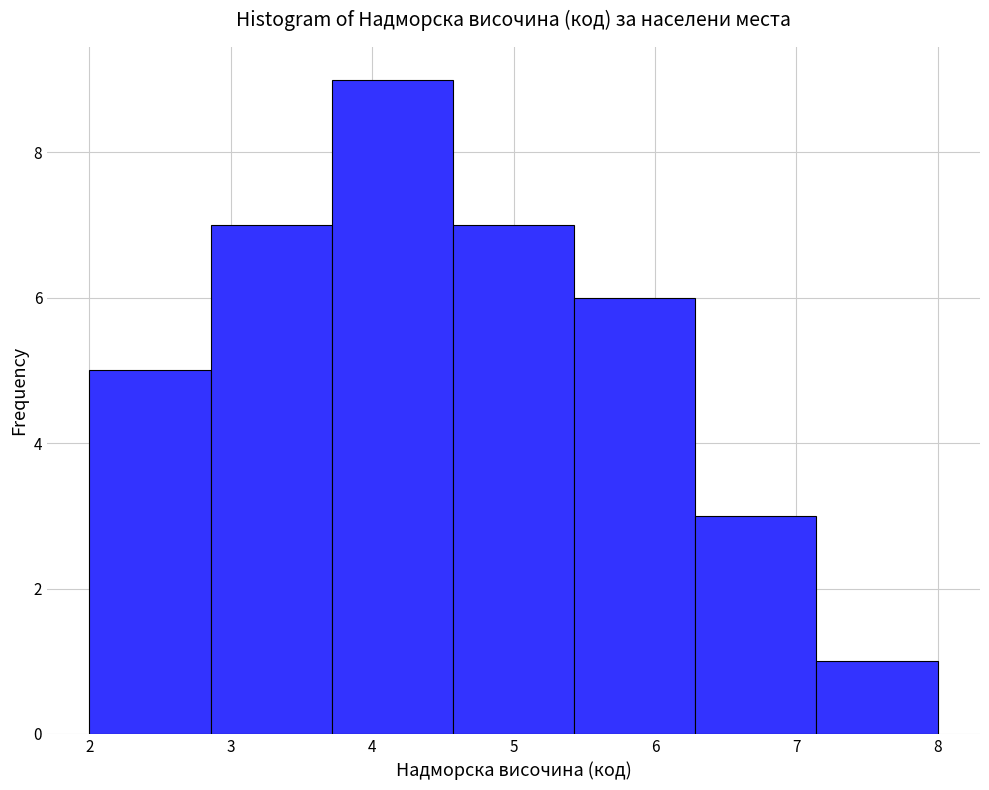

Reading left to right, transcribe this chart: for each bar, give the range it covers on the x-axis and its height. Neither the bar edges nor the heights are printed on the chart, so give them approximately, as read against the axes.

2.0 to 2.9: 5
2.9 to 3.7: 7
3.7 to 4.6: 9
4.6 to 5.4: 7
5.4 to 6.3: 6
6.3 to 7.1: 3
7.1 to 8.0: 1